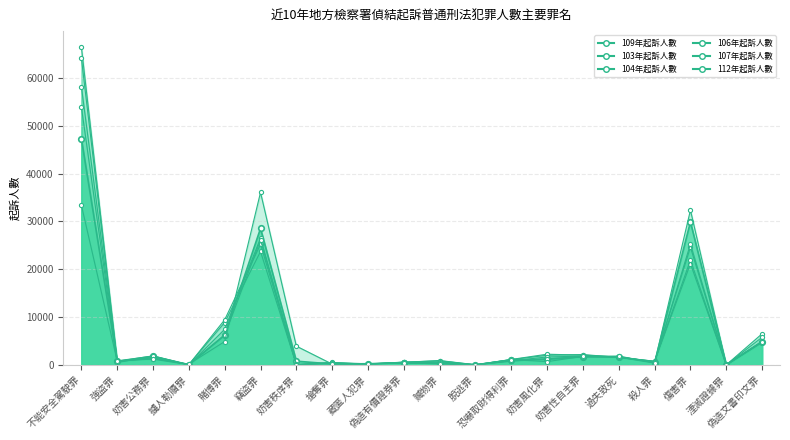

True or false: 104年起訴人數 and 106年起訴人數 cross at least once.

True